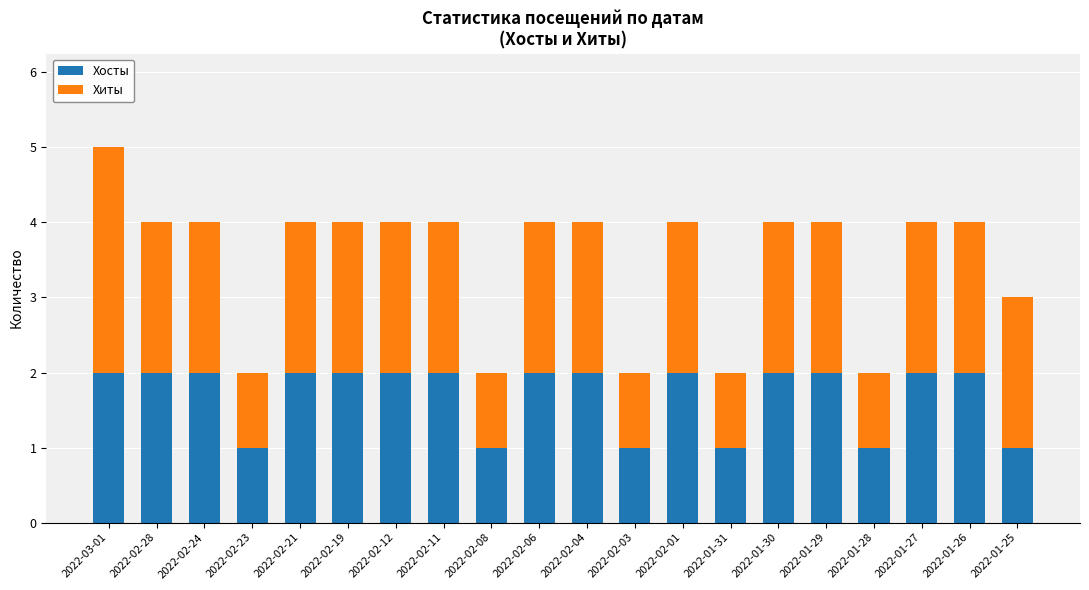

Does the chart contain stacked bars?

Yes